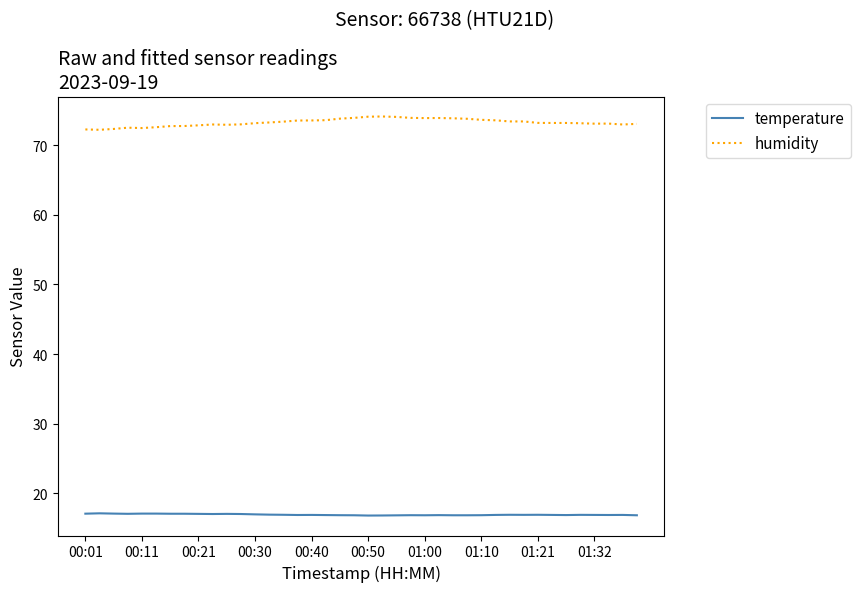

Which series has the largest total across all categories?

humidity